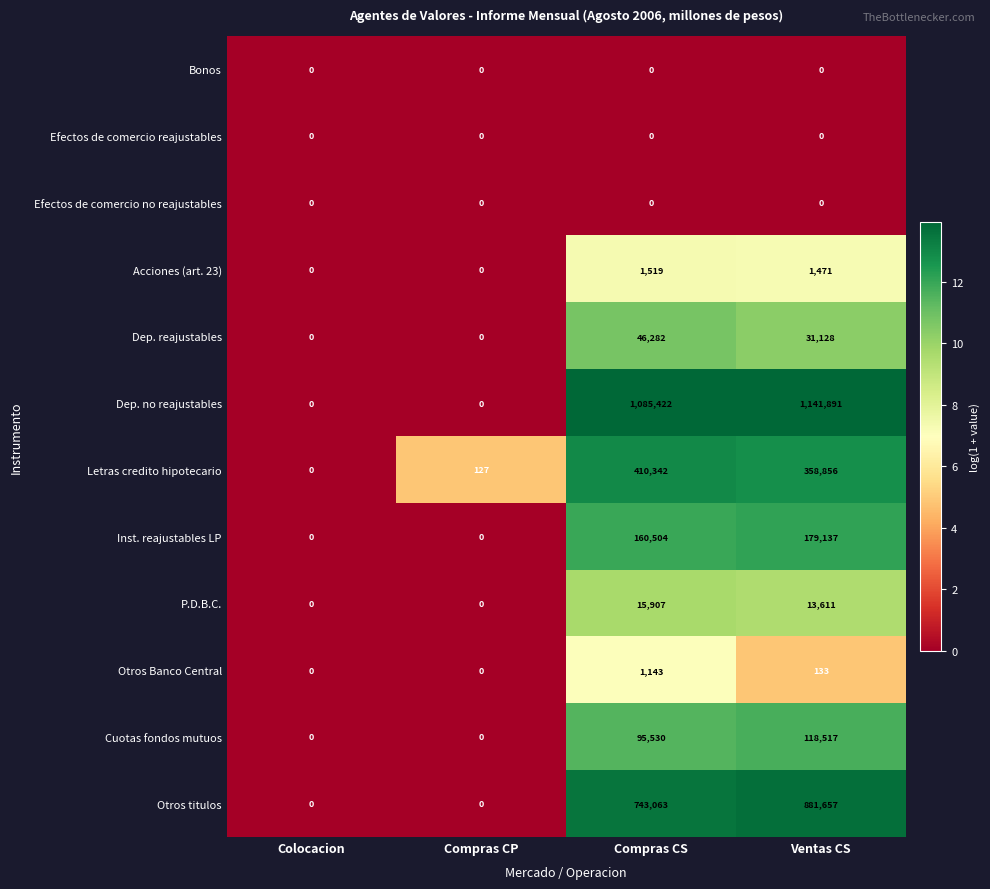

At which category is the sum across all series the highest?

Ventas CS